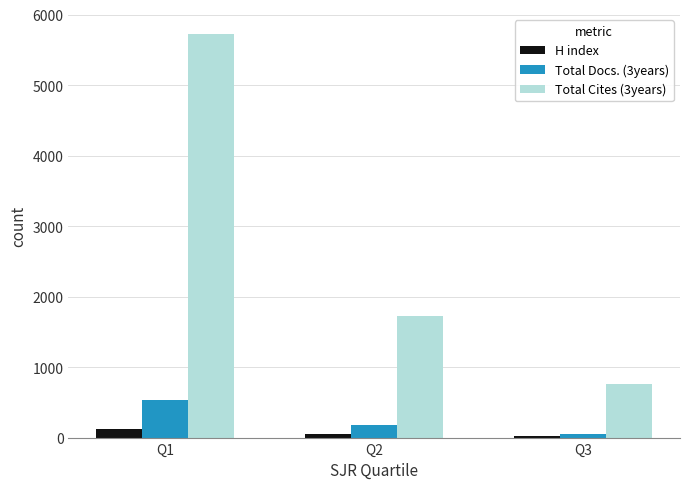

The H index series shows 118 at Q1. True or false?

True